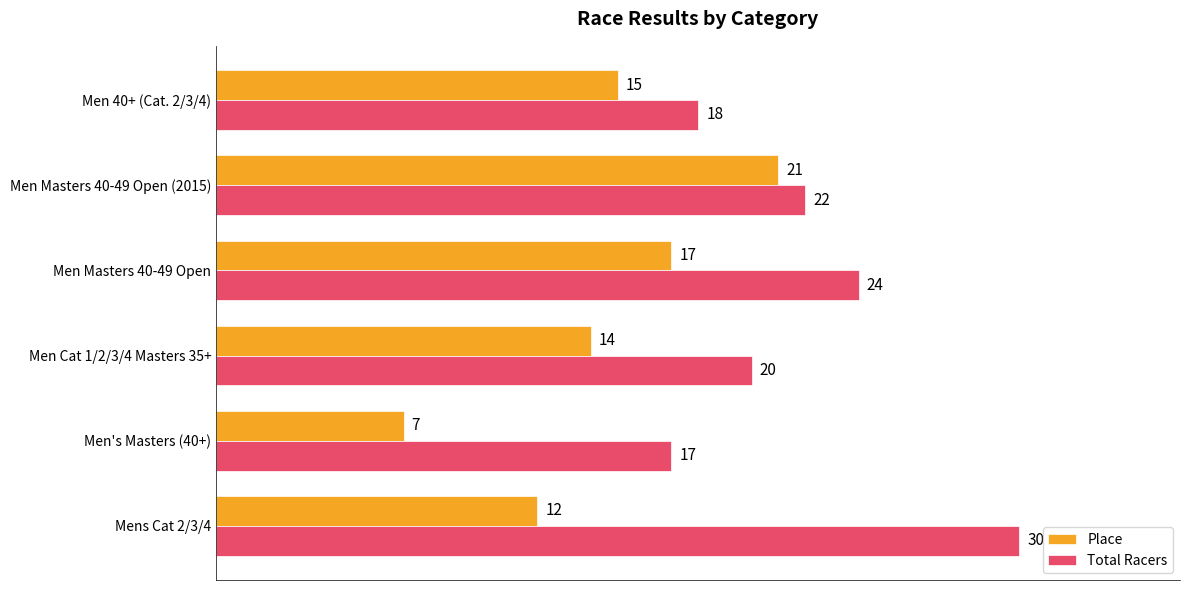

Which series has the largest range (max minus min)?

Place